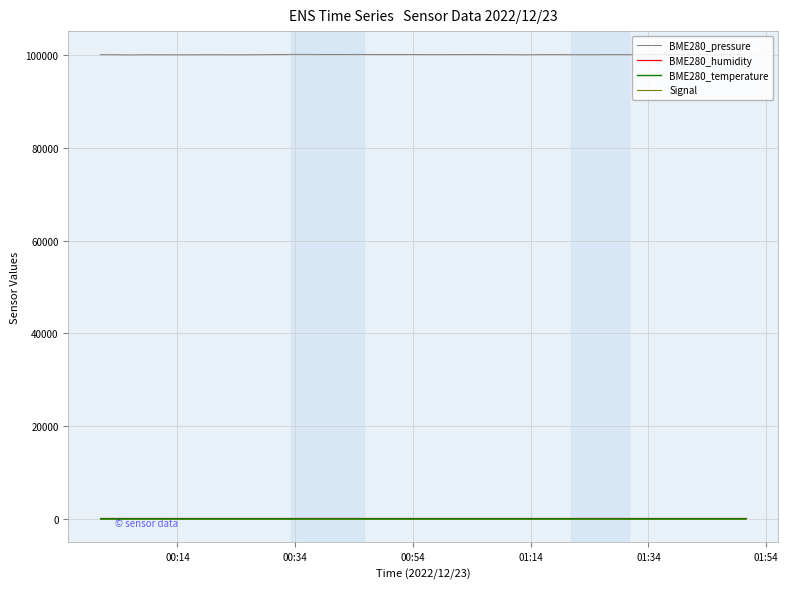

True or false: BME280_pressure and BME280_humidity intersect in this chart.

False